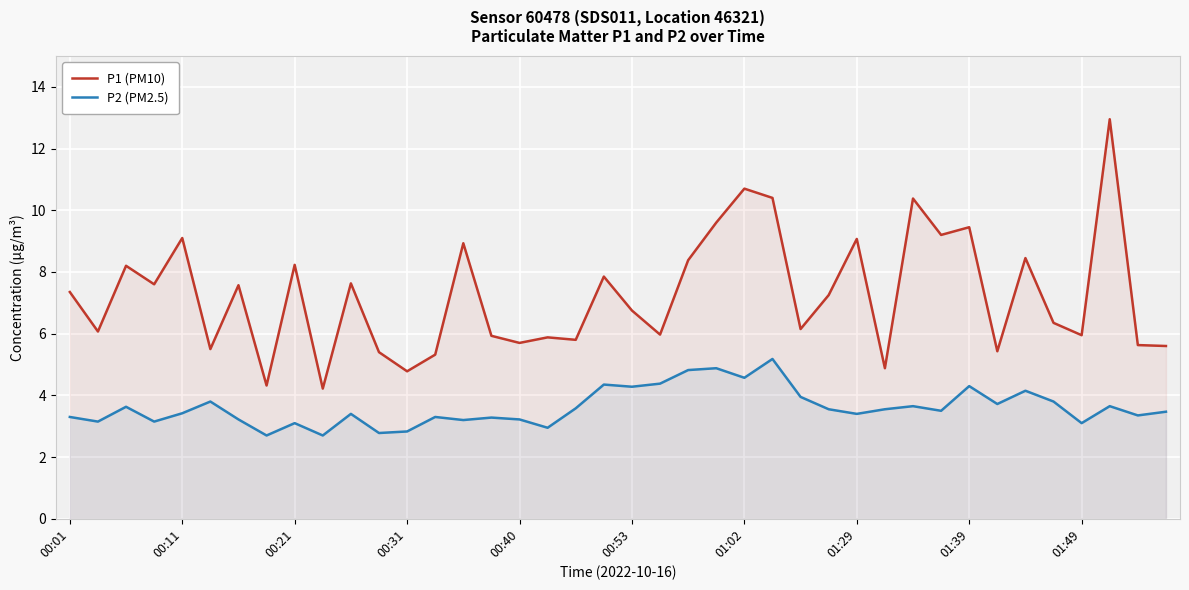

What is the total value across all series at 11?

8.2